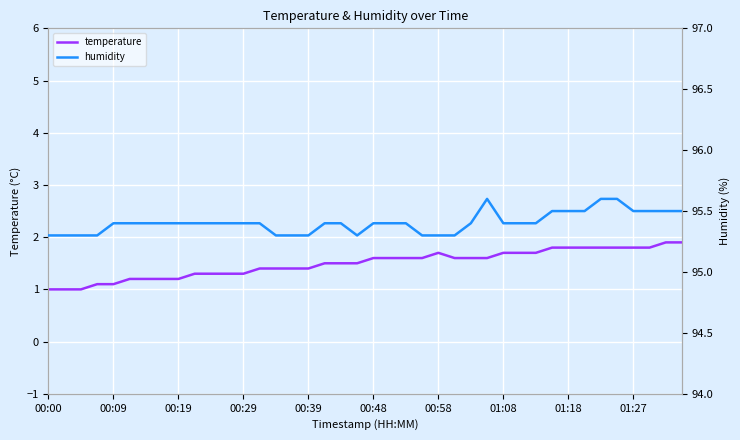

The value of temperature at 01:18 is 0.7. True or false?

False